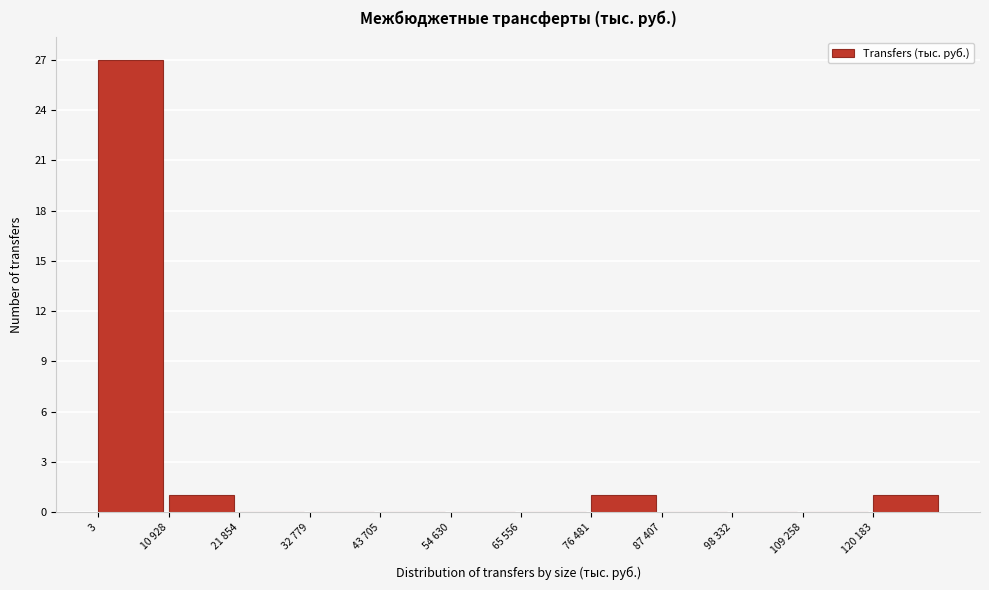

Reading right to left, transcribe all the data shown in this chart.

120 183=1	109 258=0	98 332=0	87 407=0	76 481=1	65 556=0	54 630=0	43 705=0	32 779=0	21 854=0	10 928=1	3=27